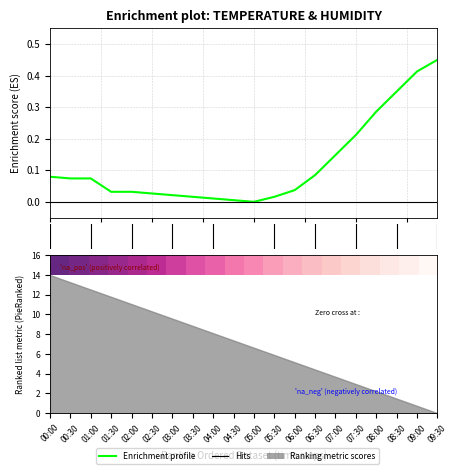

List the labels in order of value, smallest first.

05:00, 04:30, 04:00, 03:30, 05:30, 03:00, 02:30, 01:30, 02:00, 06:00, 00:30, 01:00, 00:00, 06:30, 07:00, 07:30, 08:00, 08:30, 09:00, 09:30